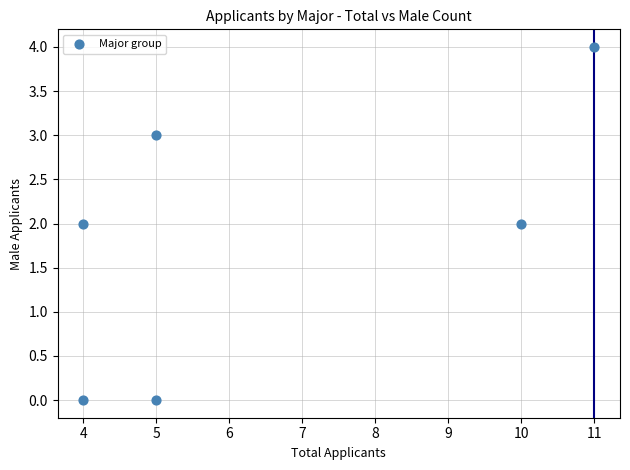

What is the average X value?

6